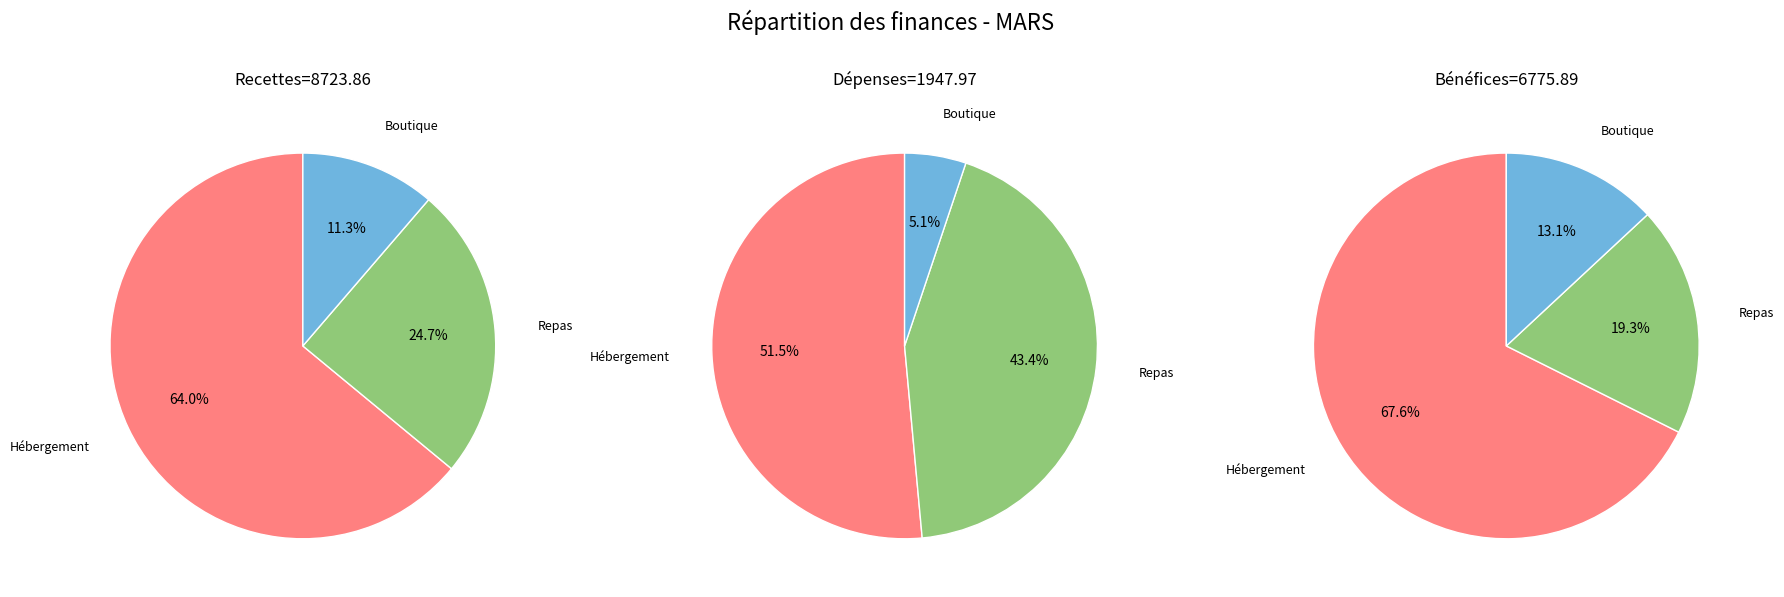

What is the difference between the highest and lowest values at Hébergement?

4582.0